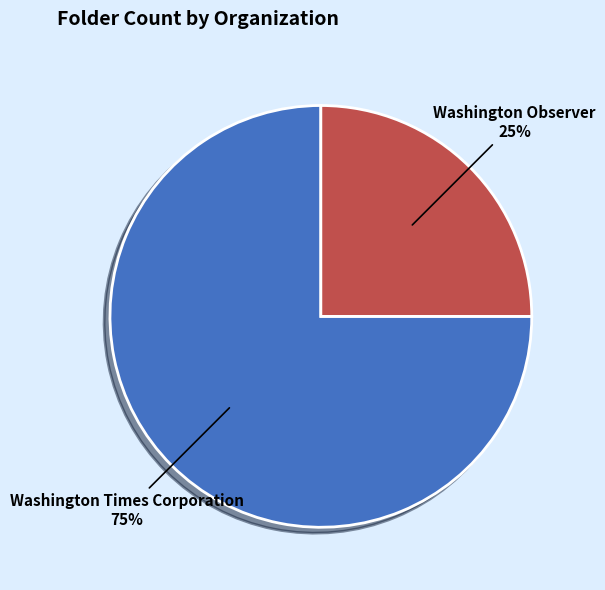

Rank the categories by value from lowest to highest.

Washington Observer, Washington Times Corporation